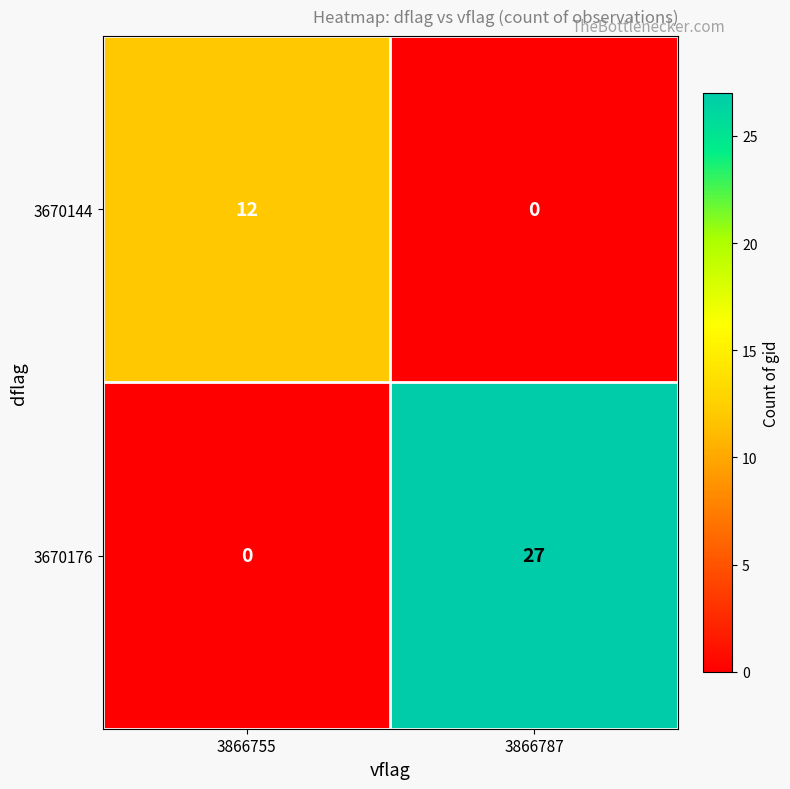

At 3866787, list the series in order from smallest to largest.

3670144, 3670176